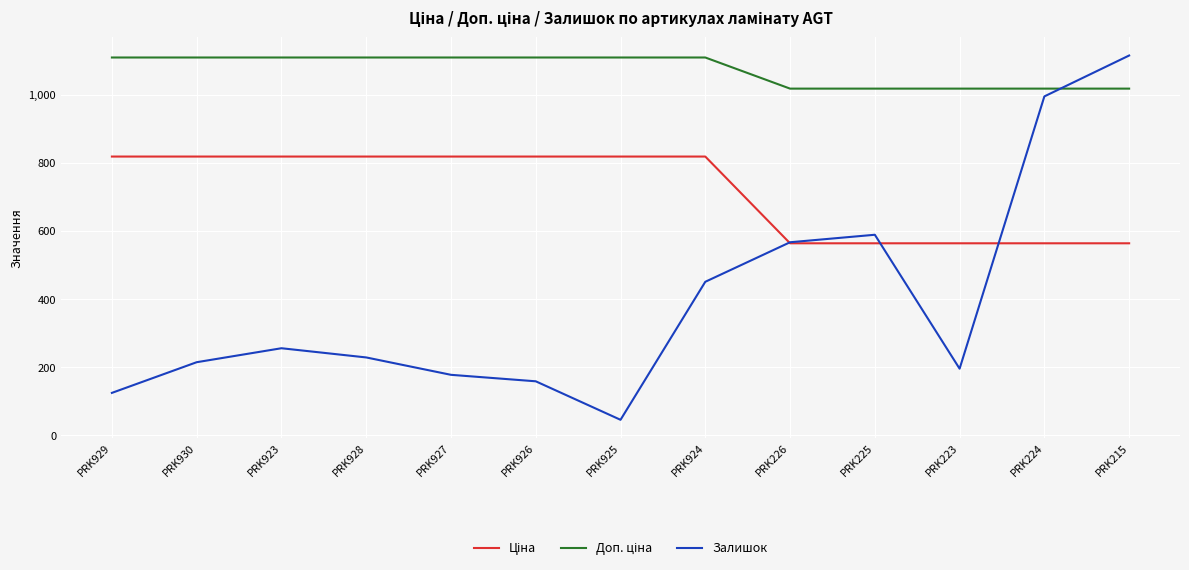

What is the greatest value displayed?

1115.0